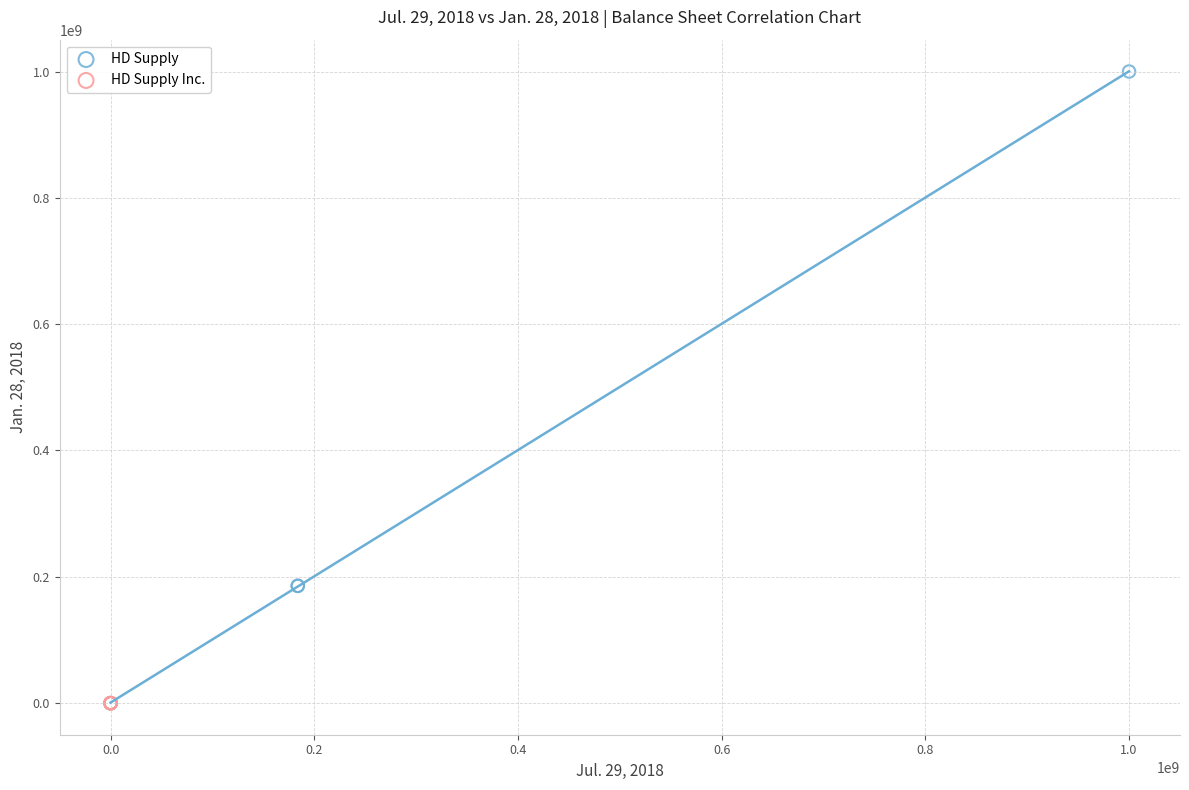

Which series reaches the maximum Y coordinate?

HD Supply